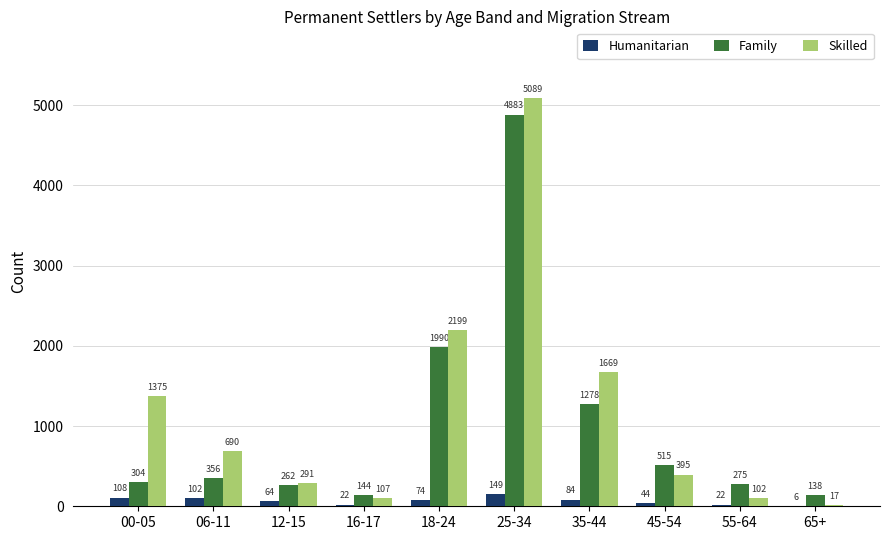

Which category has the highest value in the Skilled series?

25-34